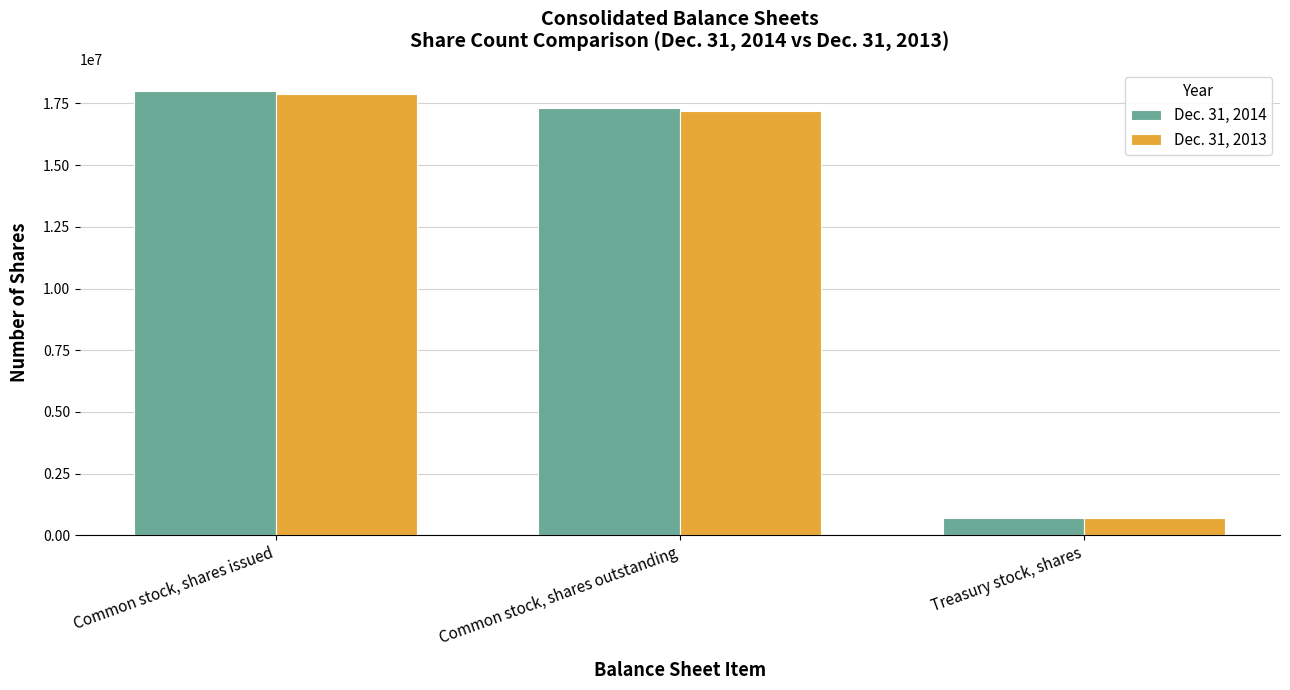

At Common stock, shares outstanding, list the series in order from smallest to largest.

Dec. 31, 2013, Dec. 31, 2014